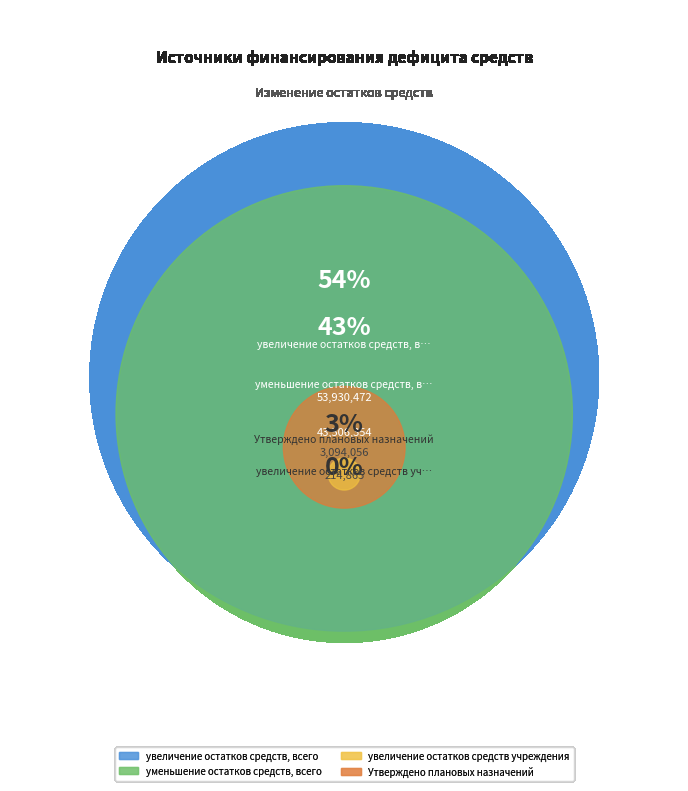

How many segments does this pie chart have?

4